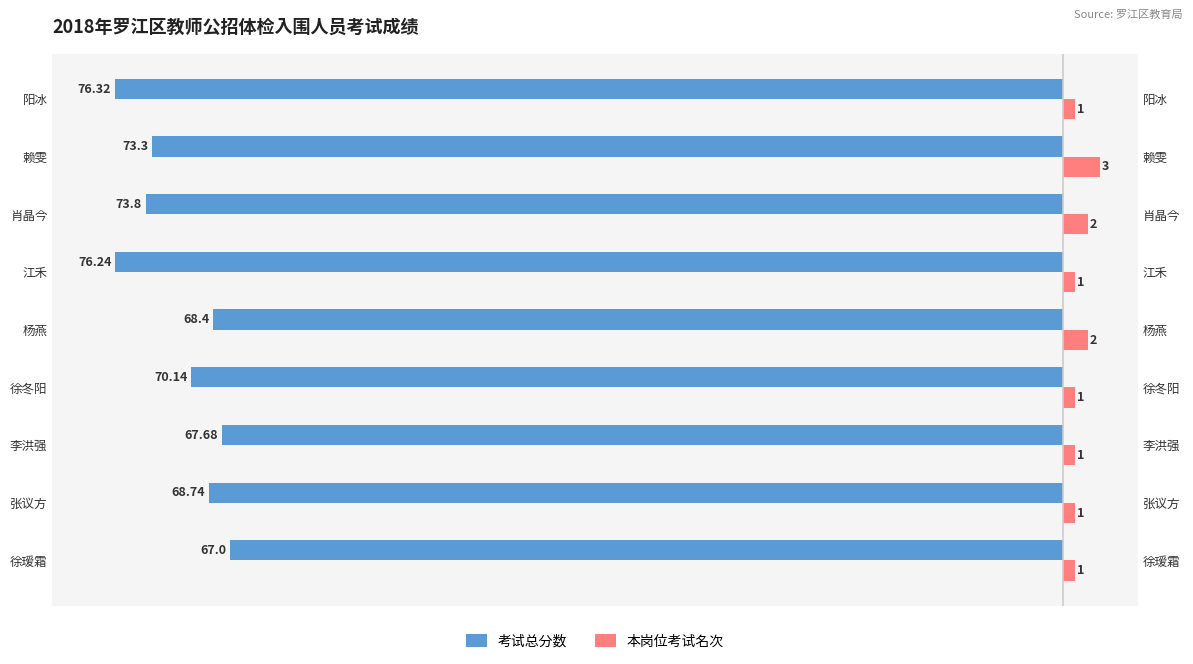

How many 本岗位考试名次 values are between 1 and 2?

8